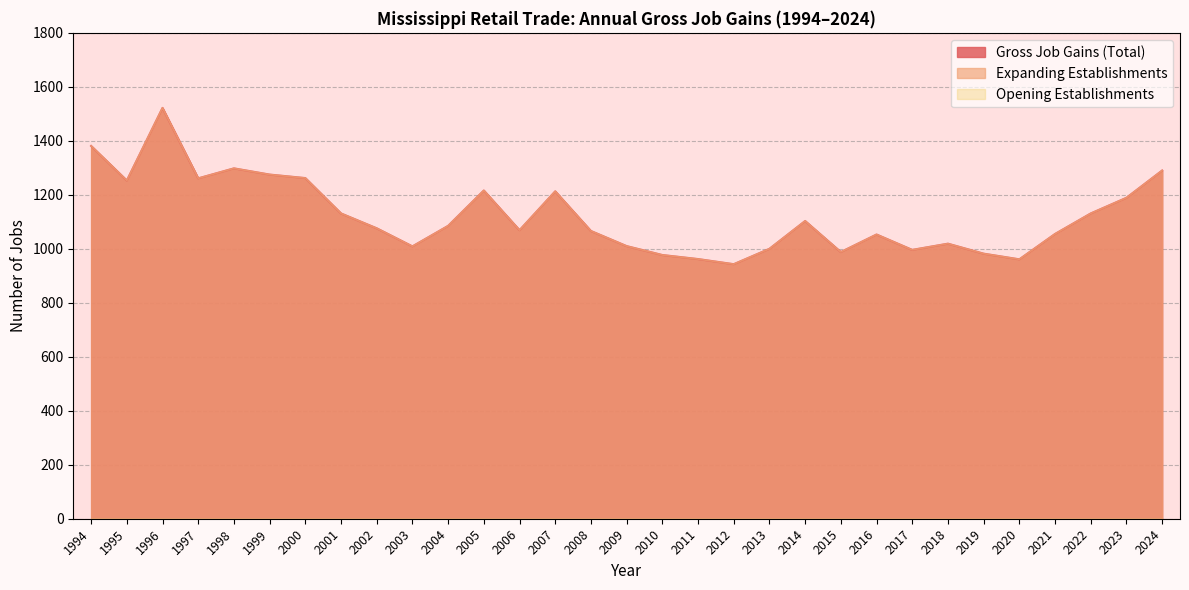

How many interior local peaks does the Gross Job Gains (Total) series have?

7